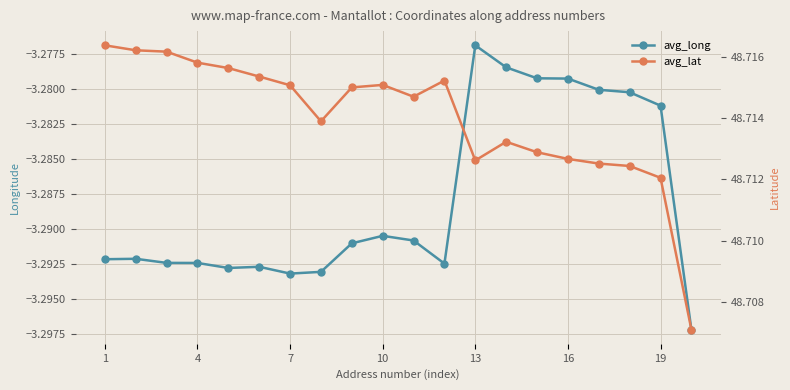

True or false: avg_long and avg_lat cross at least once.

False